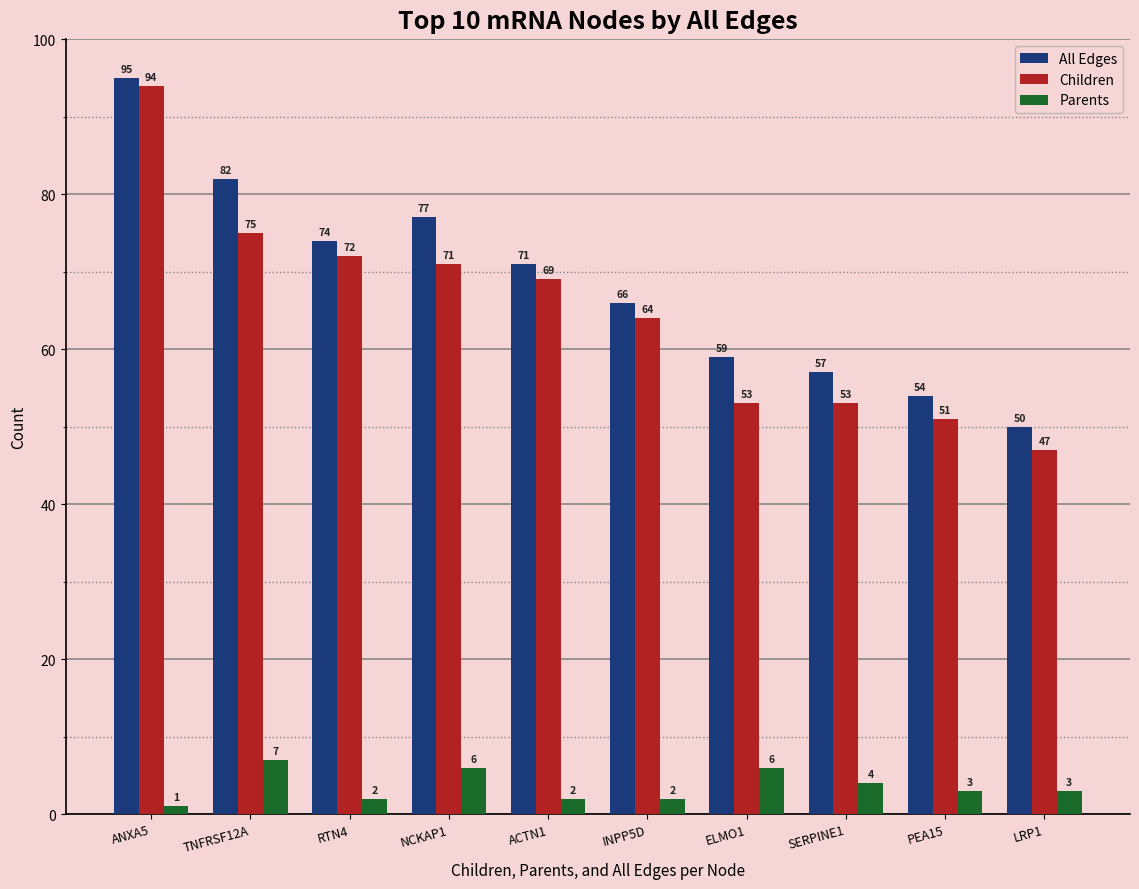

What is the difference between the maximum and minimum values in the Parents series?

6